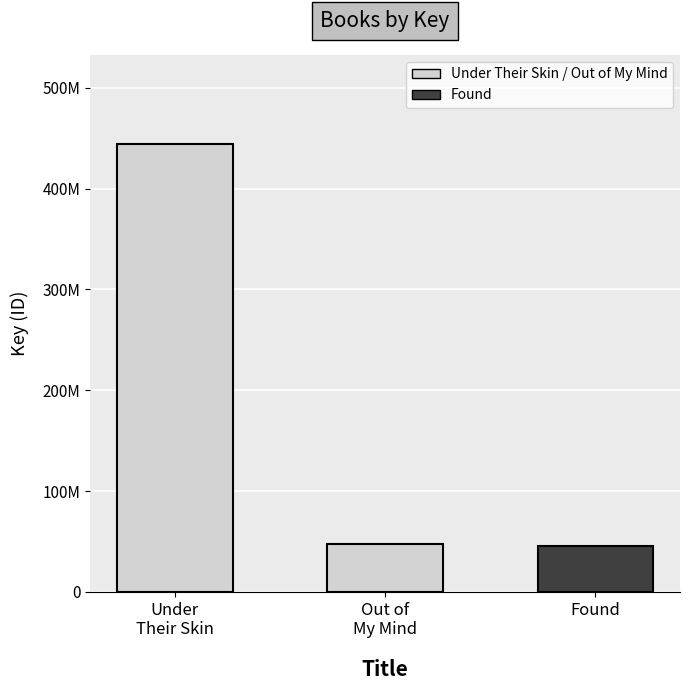

What is the change in value from Under
Their Skin to Found?

-398810056